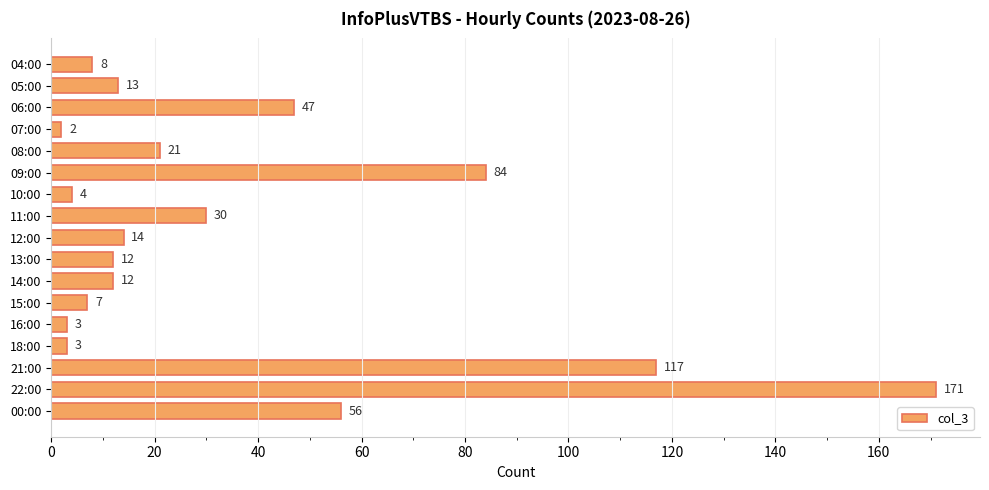

How many bars are there in total?

17